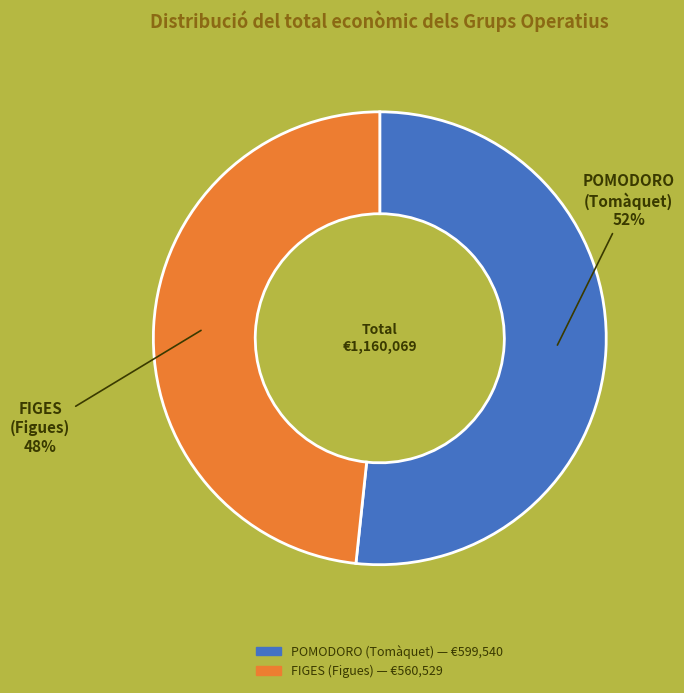

To the nearest percent, what is the average slice percentage?

50%